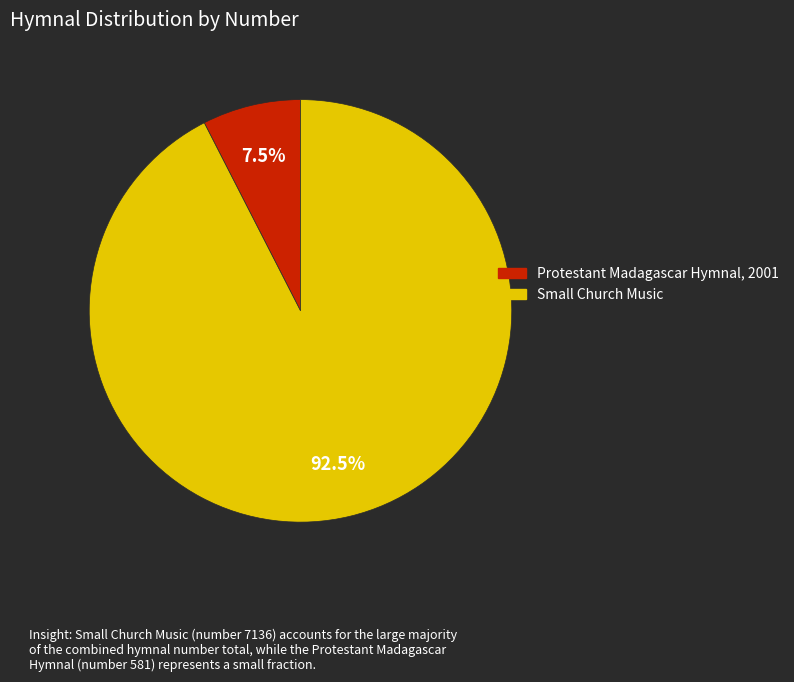

How many slices are in this pie chart?

2